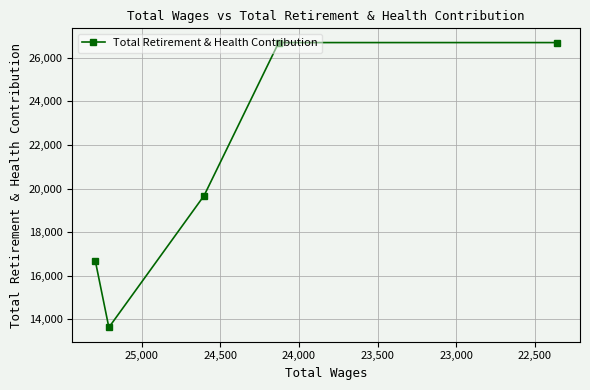

At which category does the chart reach its peak across all series?

23,500